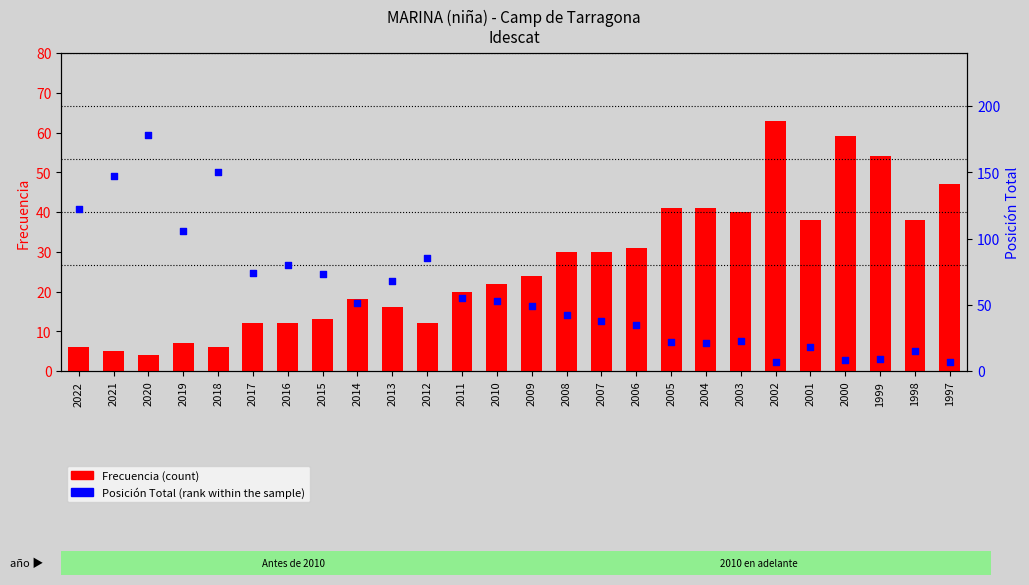

Is the value of Frecuencia (count) at 2007 greater than the value of Posición Total (rank) at 2004?

Yes